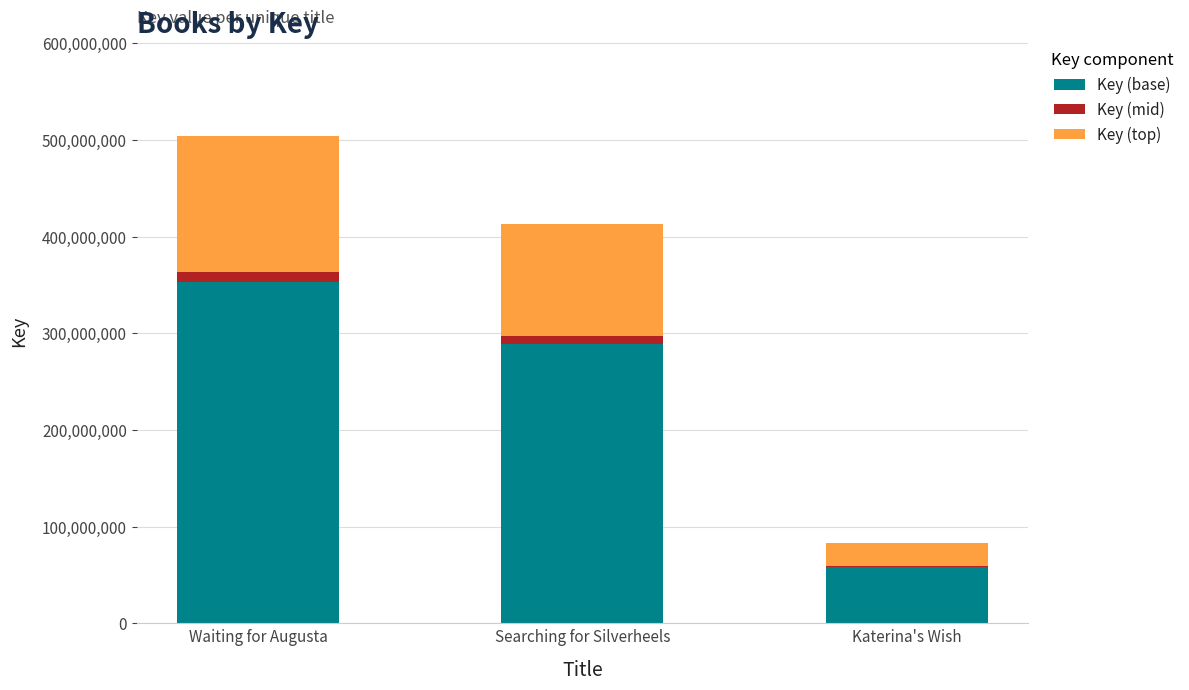

Where does the Key (base) series first go above 289266057?

Waiting for Augusta